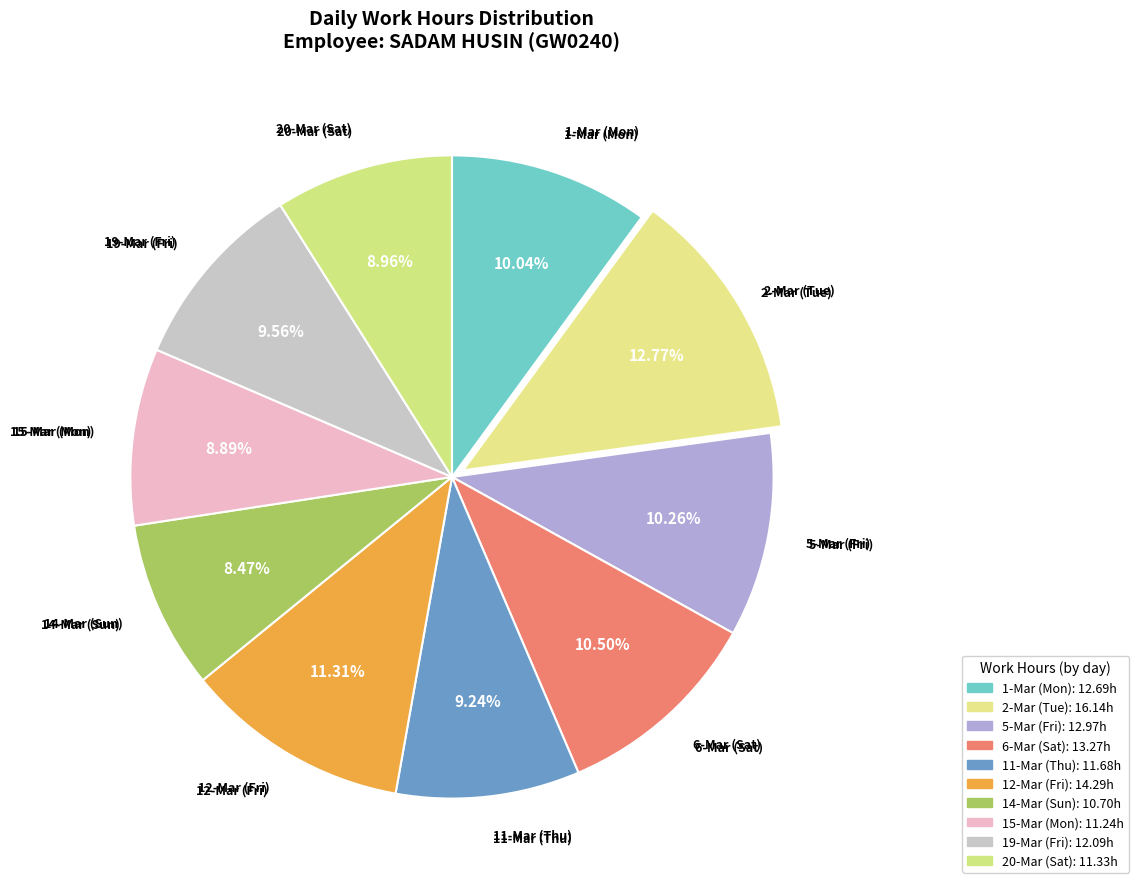

Which category has the biggest portion of the pie?

2-Mar (Tue)